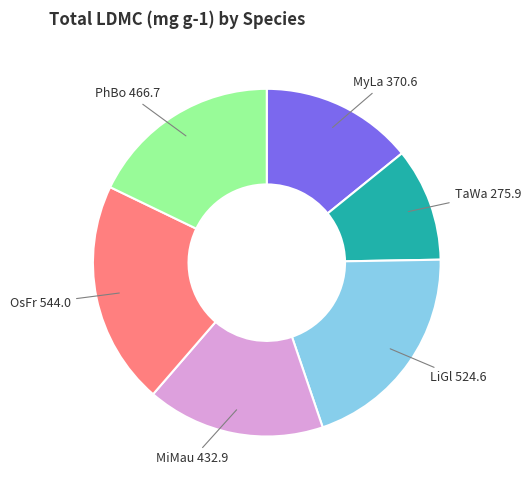

Is there a majority slice in this chart?

No